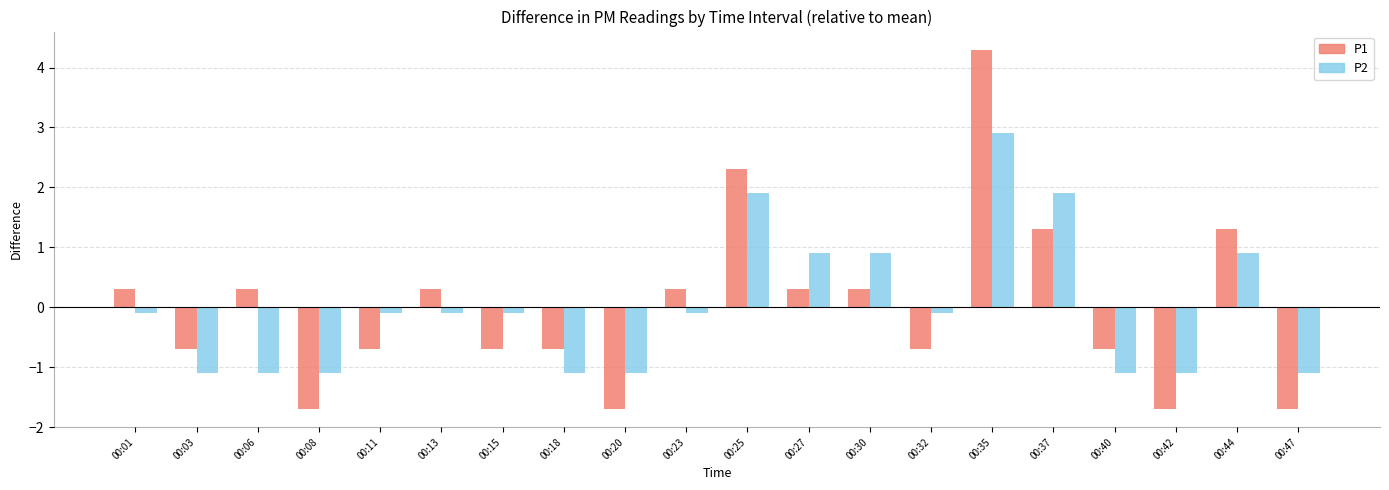

At which label does P1 first exceed 0?

00:01